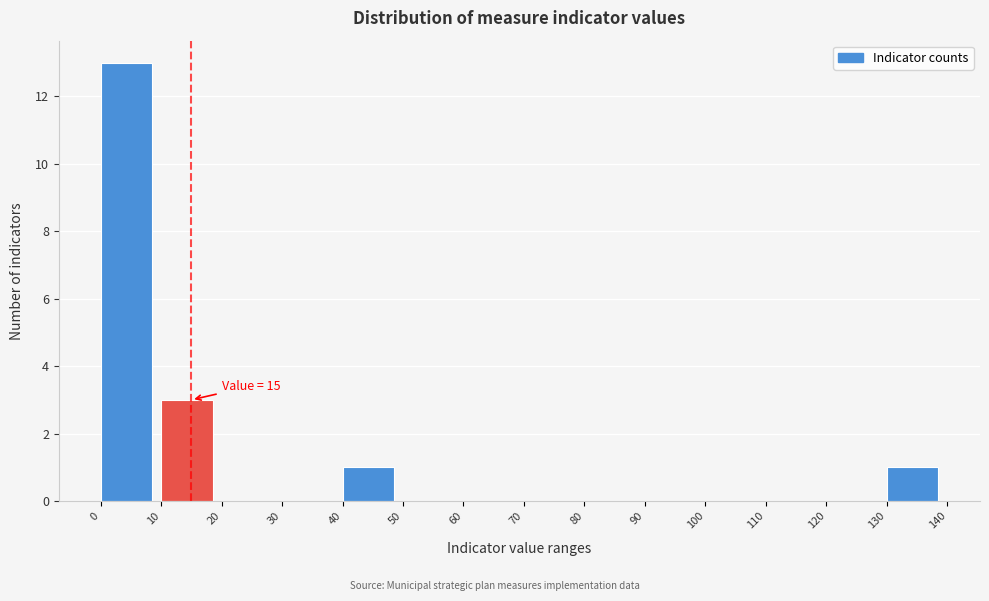

Which range on the x-axis has the tallest bar?

0 to 10